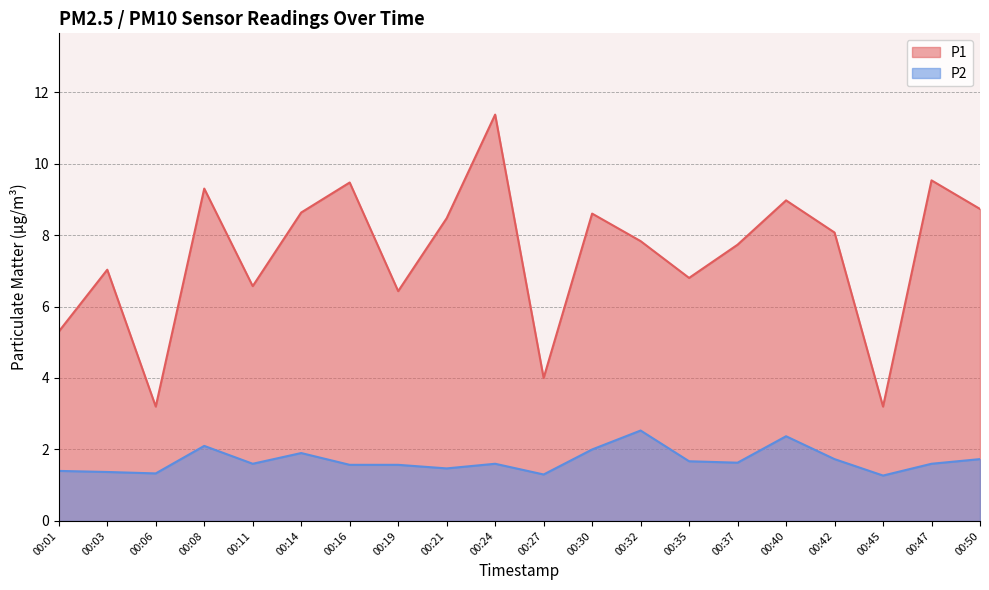

What is the difference between the highest and lowest values at 00:50?

7.0